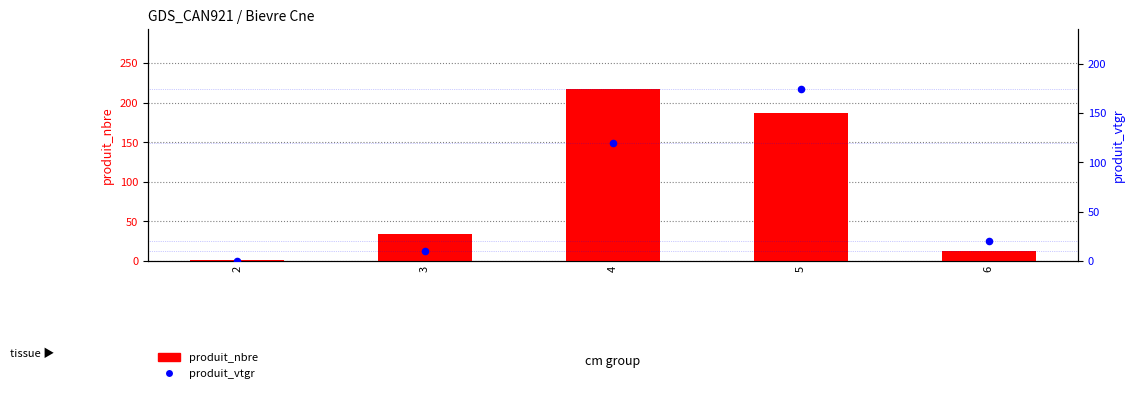

What are all the series names shown in the legend?

produit_nbre, produit_vtgr